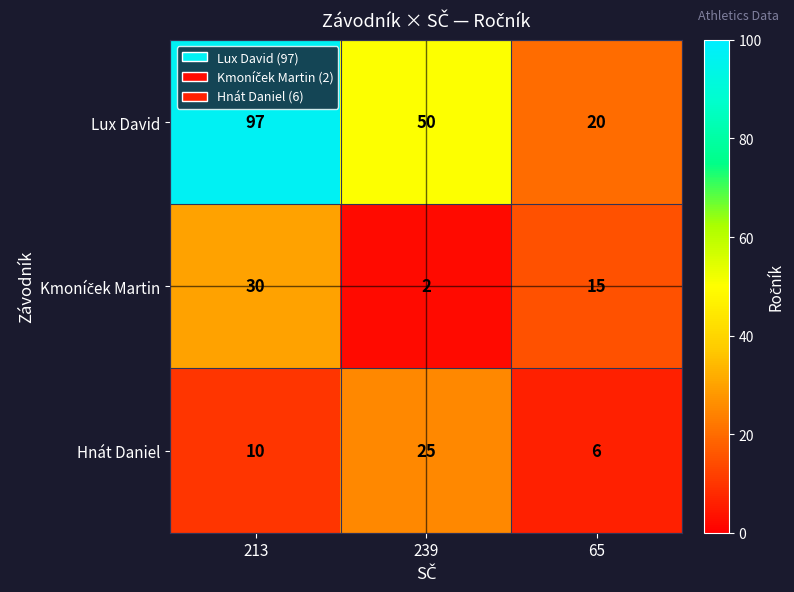

What is the sum of all Hnát Daniel values?

41